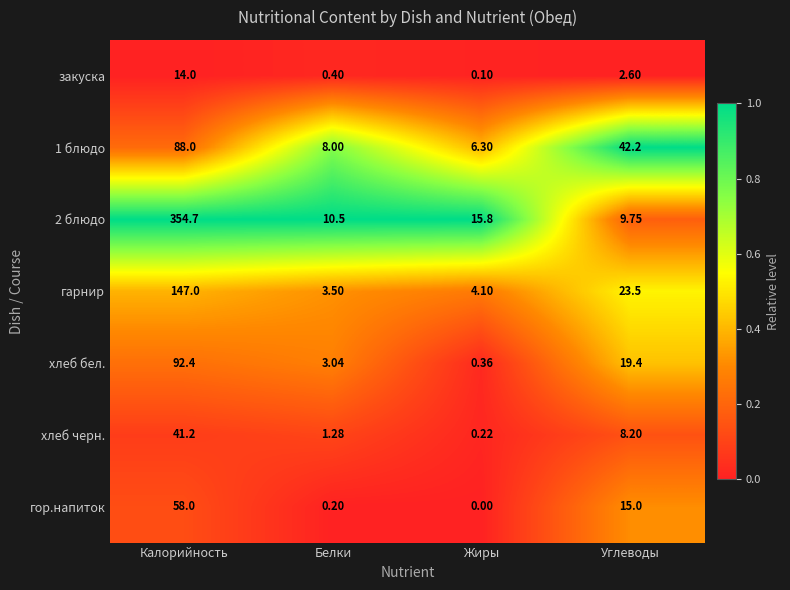

Rank the series by their maximum value, from lowest to highest.

закуска, хлеб черн., гор.напиток, 1 блюдо, хлеб бел., гарнир, 2 блюдо